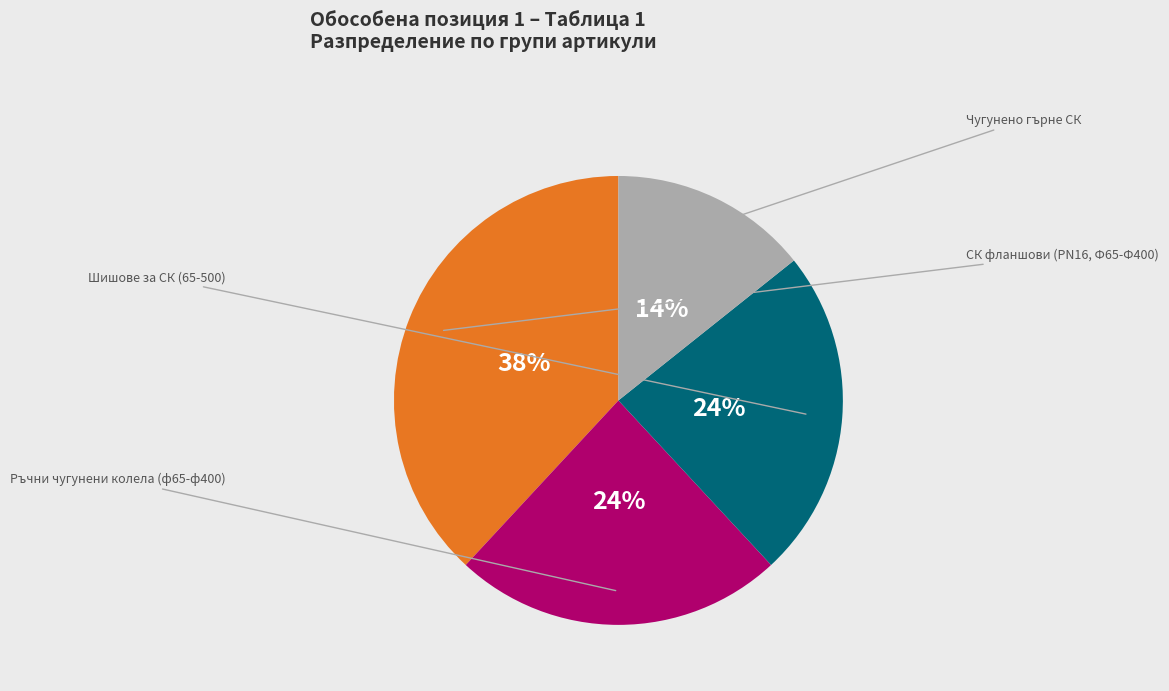

Is there any slice that represents more than half of the pie?

No